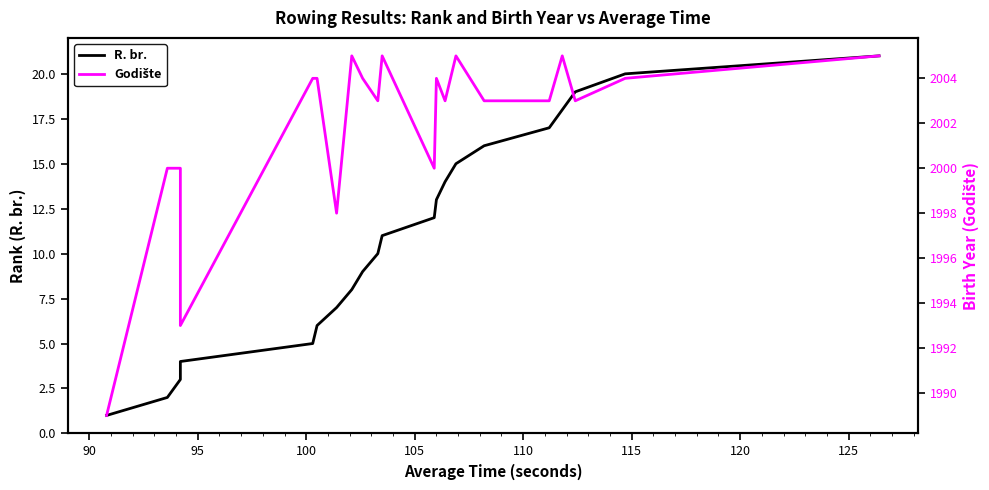

What is the lowest value of the R. br. series?

1